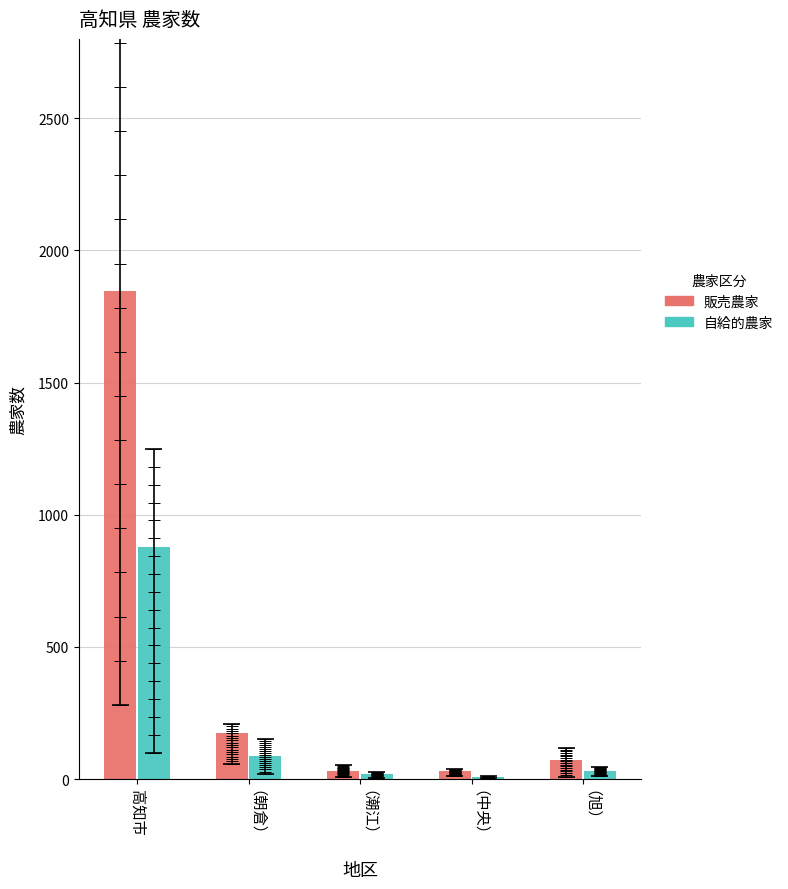

How many series are shown in this chart?

2